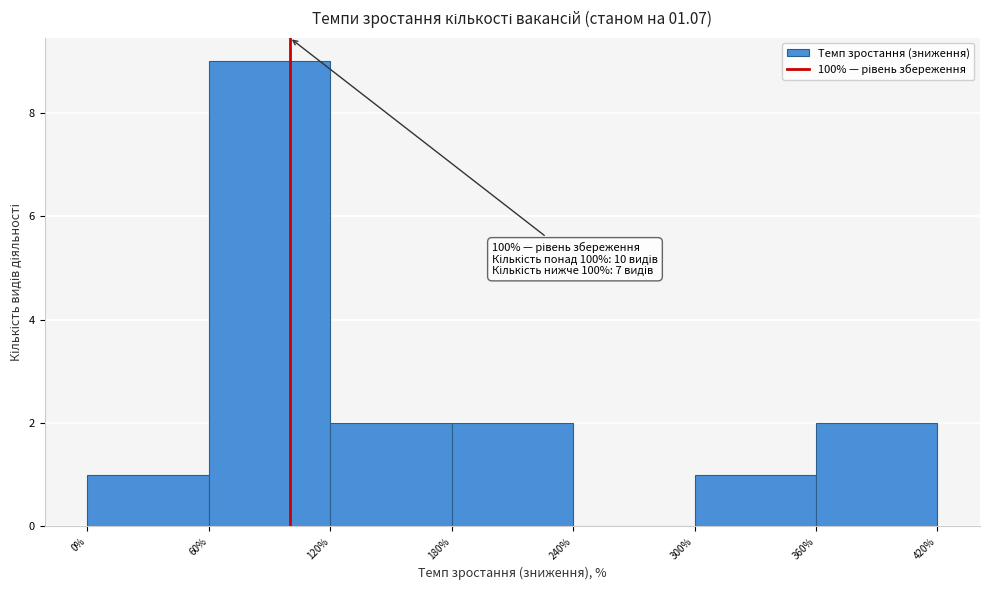

Over which range of the x-axis is the bar tallest?

60% to 120%